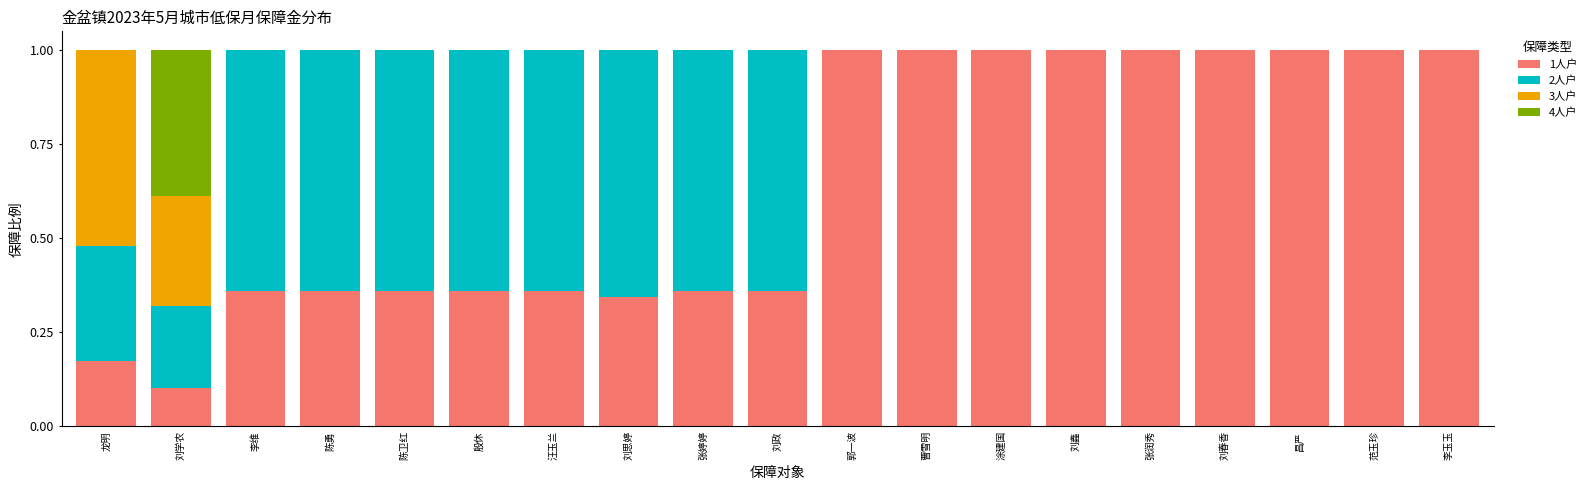

True or false: 1人户 has a value of 0.5 at 李维.

False